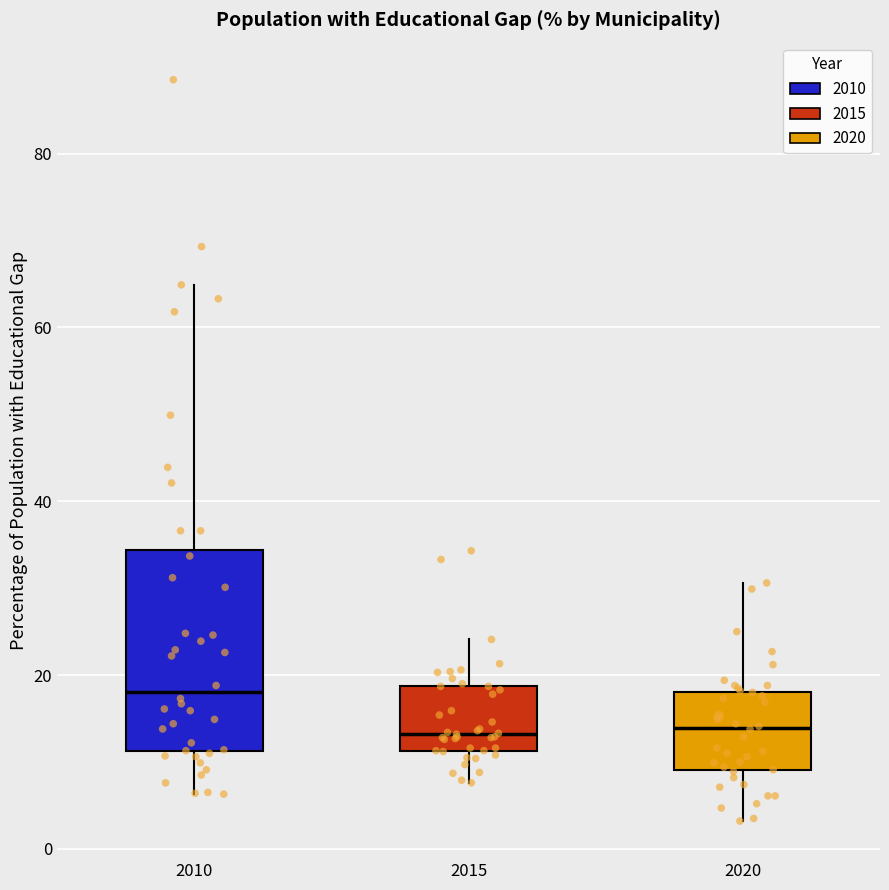

Reading left to right, read every box against the y-axis: the position of its median line, the range the box covers, and the ends of its whiskers. The values are not printed on the chart, so give them approximately, as read against the axis.

2010: median 18, box 12 to 34, whiskers 6 to 64
2015: median 14, box 12 to 18, whiskers 8 to 24
2020: median 14, box 10 to 18, whiskers 4 to 30